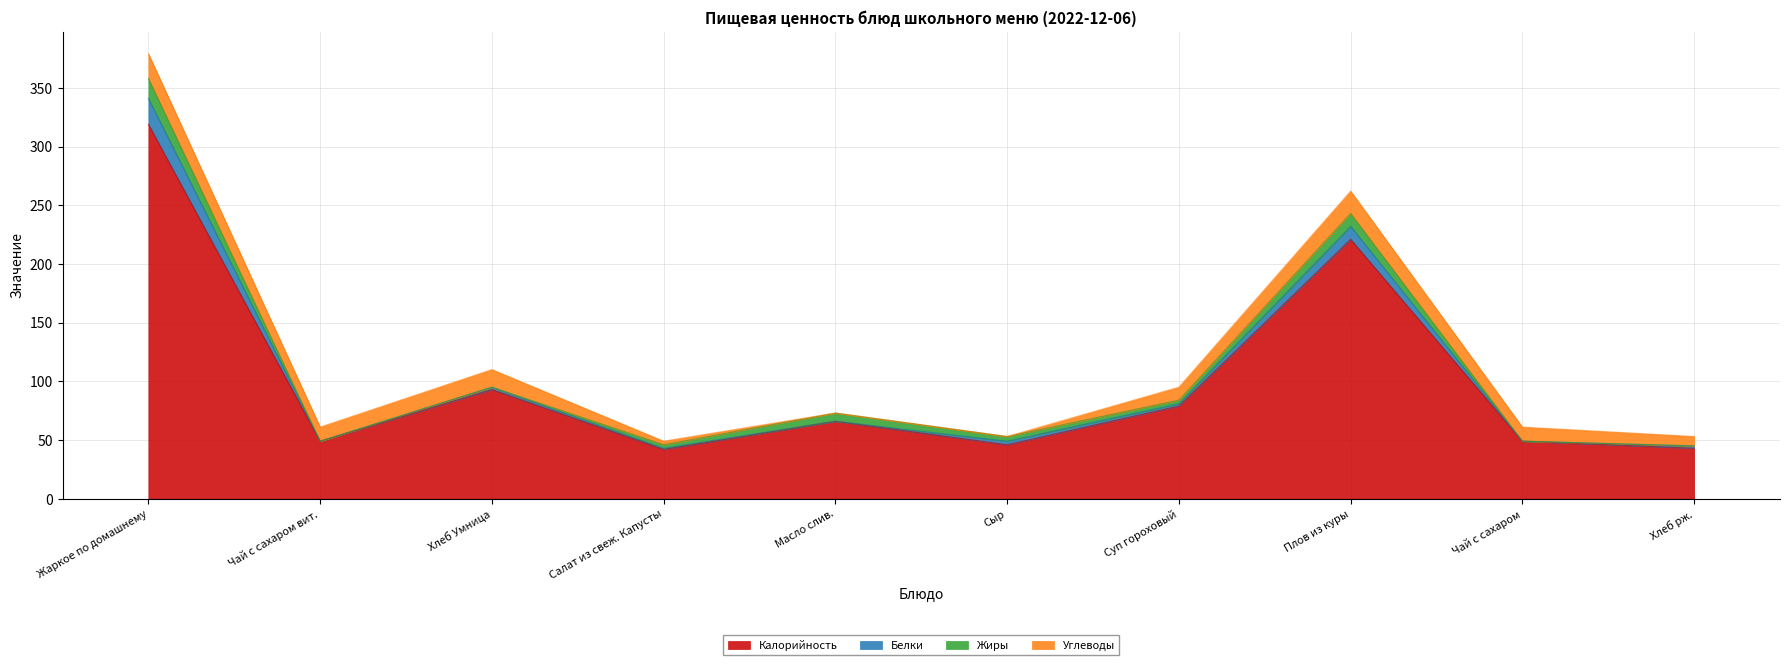

What is the total value across all series at Хлеб Умница?

110